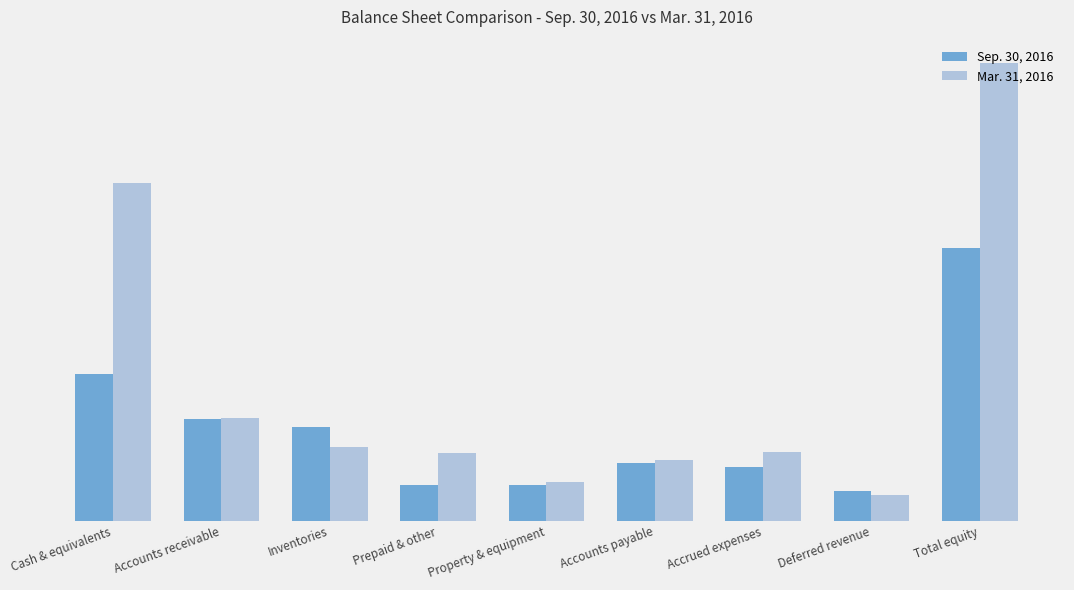

What is the label of the 3rd bar from the left?

Inventories